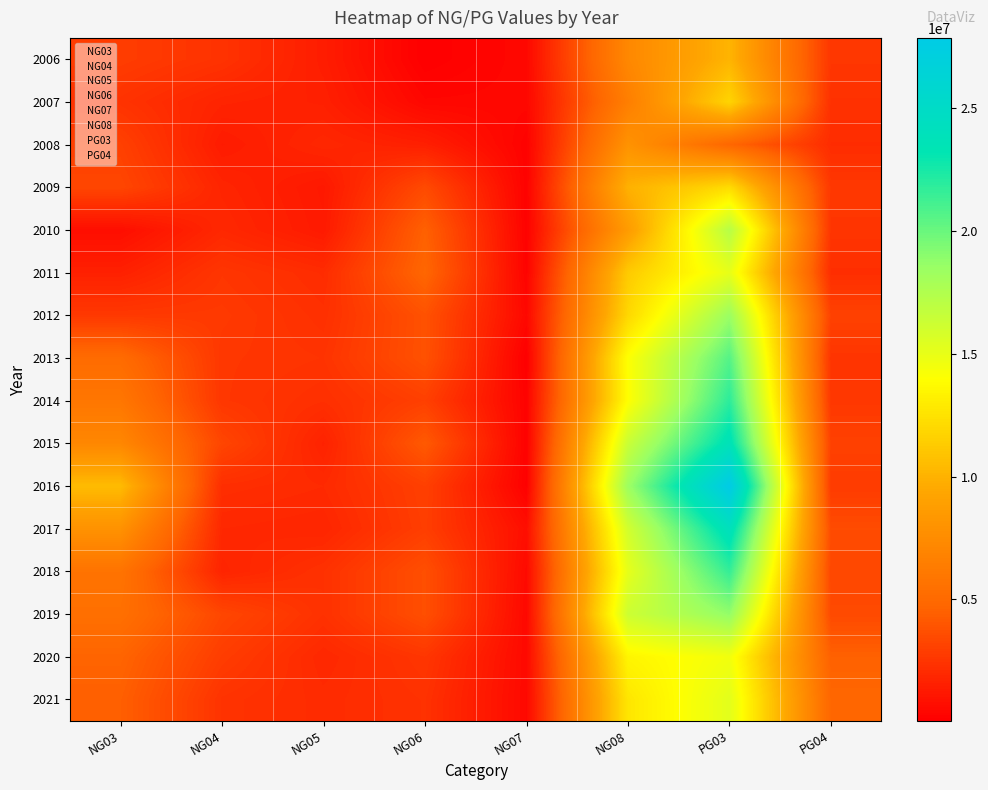

At which category is the sum across all series the highest?

PG03